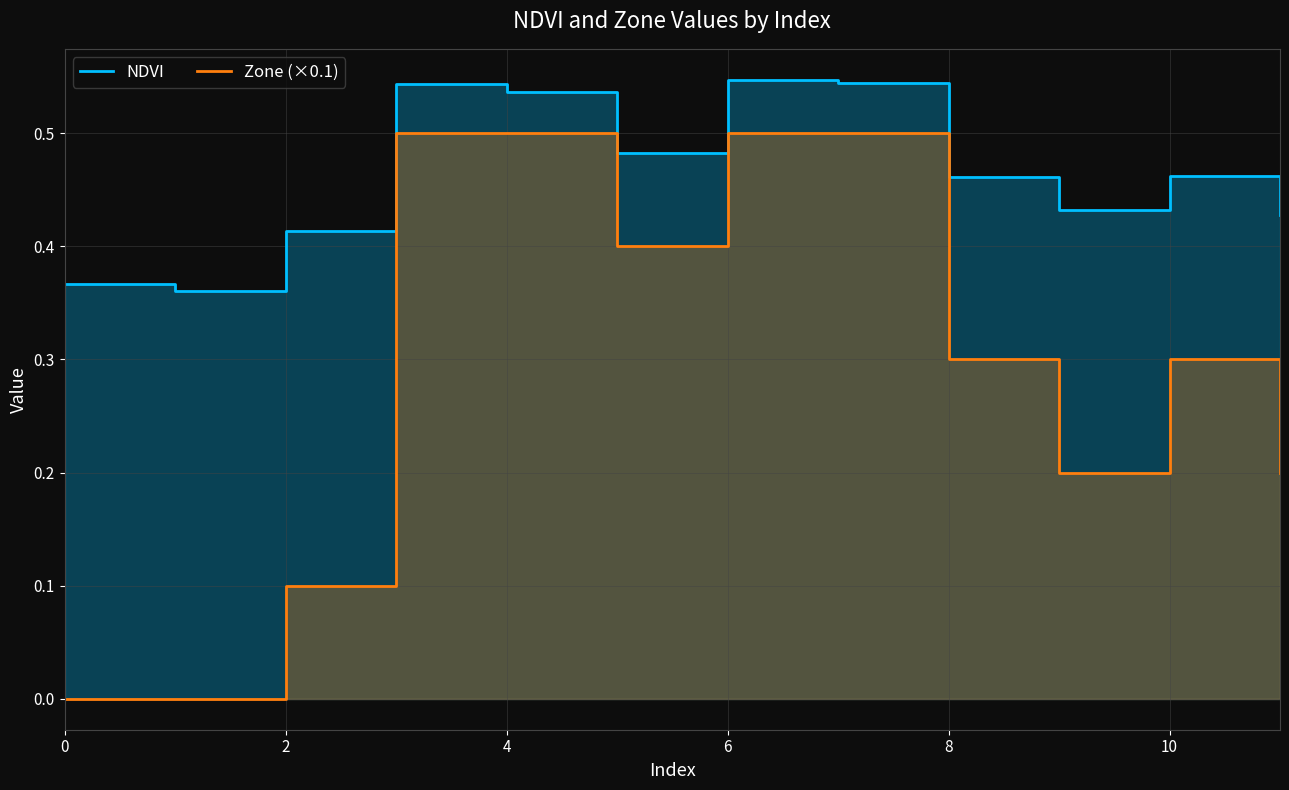

What is the average value of the NDVI series?

0.5